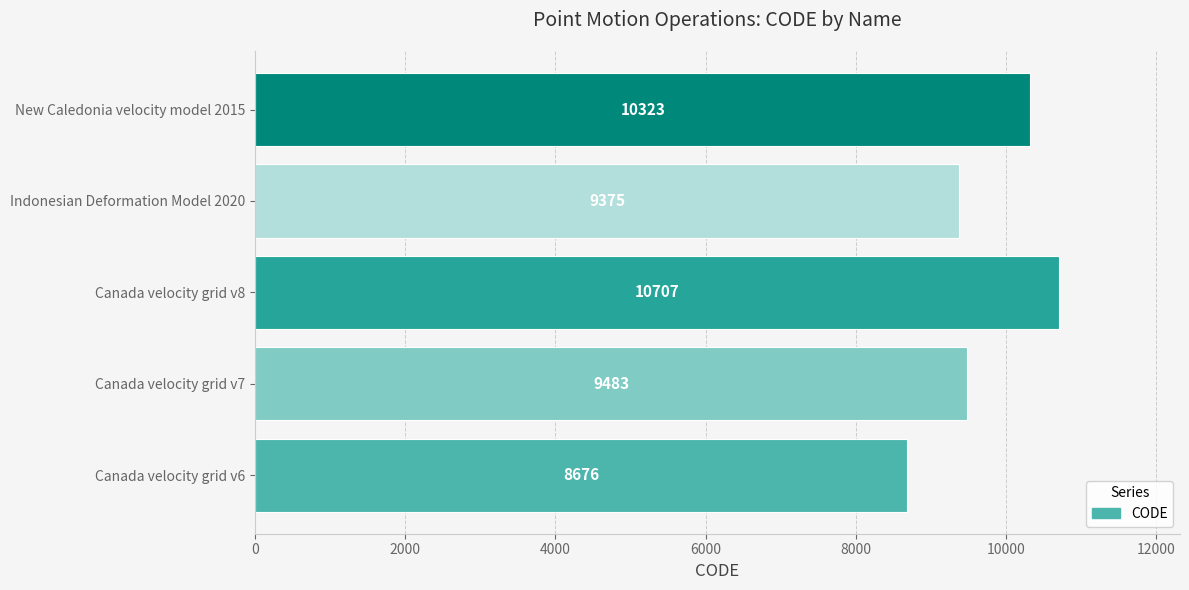

Rank the categories by value from highest to lowest.

Canada velocity grid v8, New Caledonia velocity model 2015, Canada velocity grid v7, Indonesian Deformation Model 2020, Canada velocity grid v6